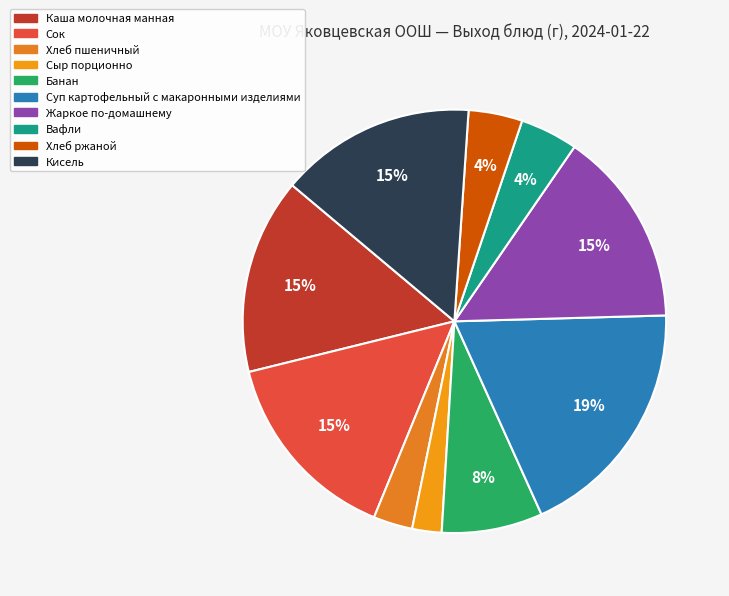

How many segments does this pie chart have?

10